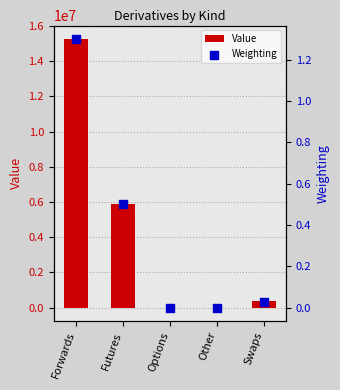

What are all the series names shown in the legend?

Value, Weighting